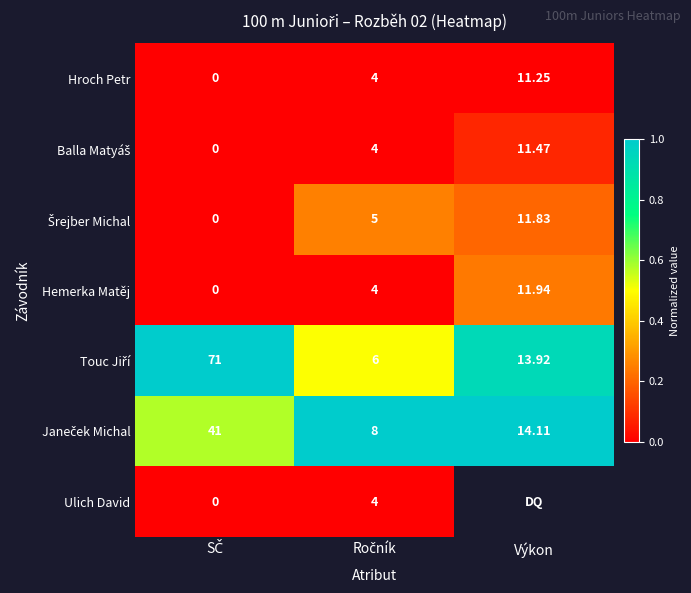

Which category has the highest value in the Hemerka Matěj series?

Výkon